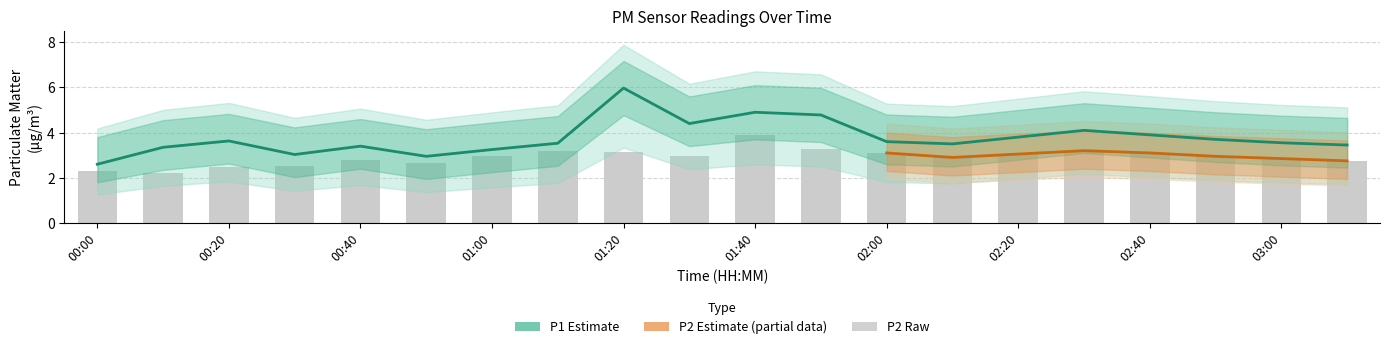

What is the difference between the highest and lowest values at 00:40?

2.6